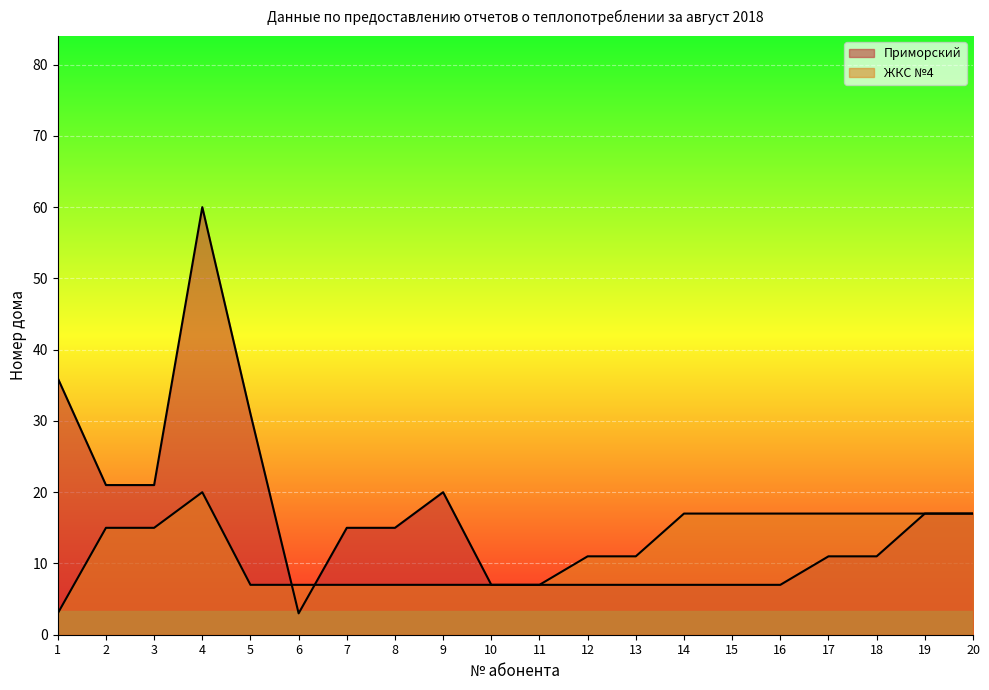

True or false: ЖКС №4 has more than 1 interior local peaks.

False